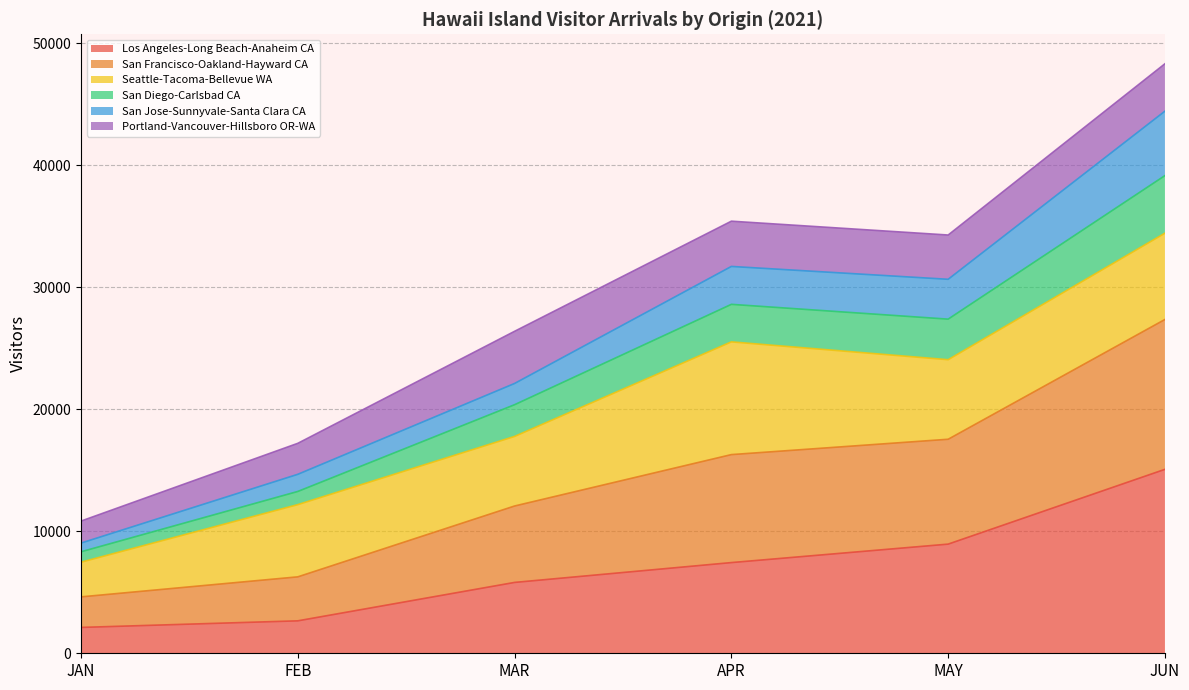

The value of Los Angeles-Long Beach-Anaheim CA at MAR is 7874.7. True or false?

False